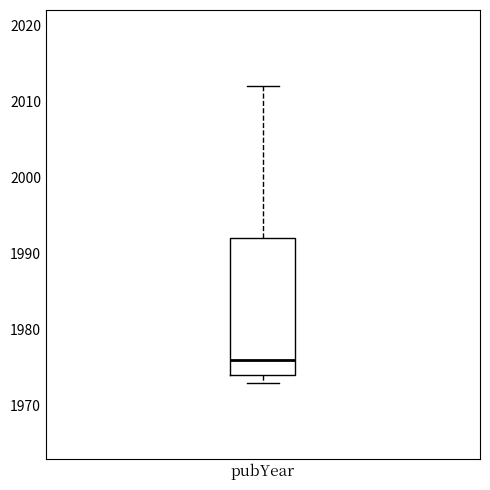

Read this box plot against the y-axis: the position of the median line, the range covered by the box, and the ends of both whiskers. The values are not printed on the chart, so give them approximately, as read against the axis.

median 1976, box 1974 to 1992, whiskers 1973 to 2012